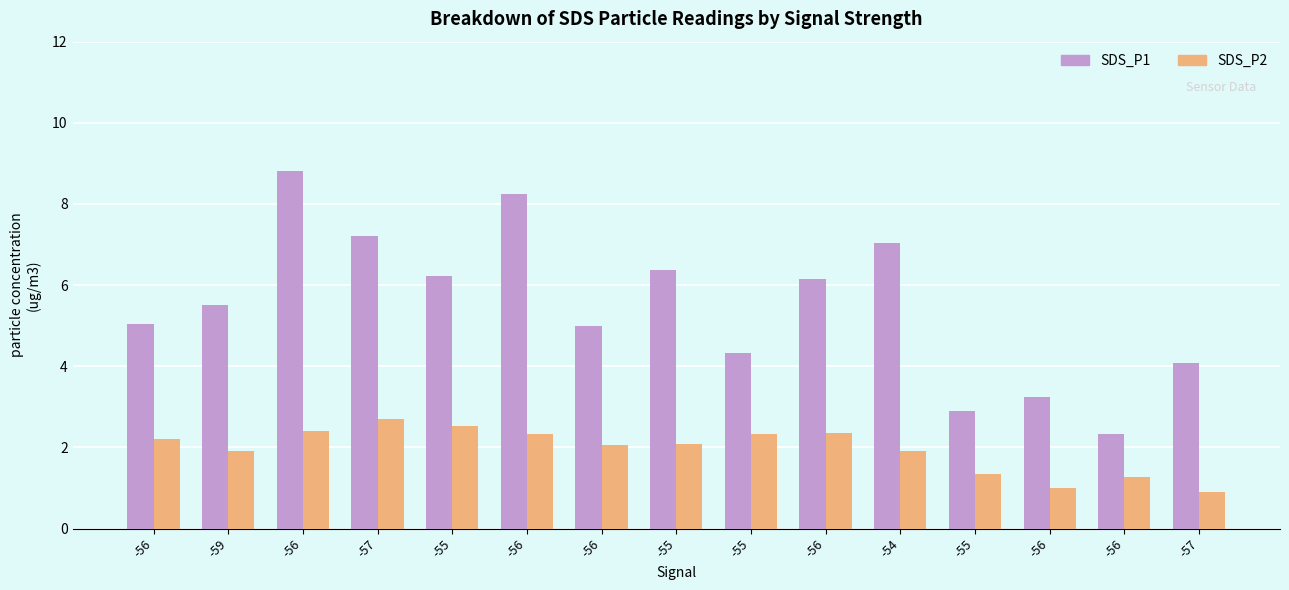

How many groups of bars are there?

15